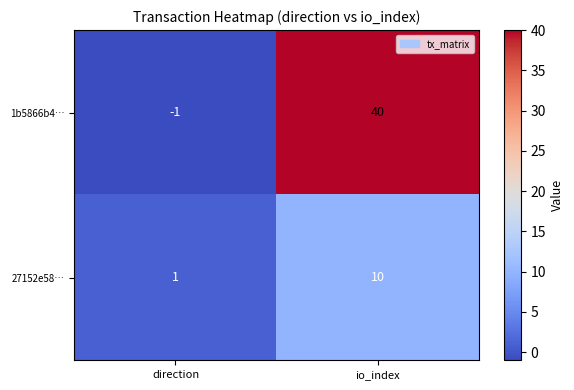

At how many categories does at least one series exceed 11?

1